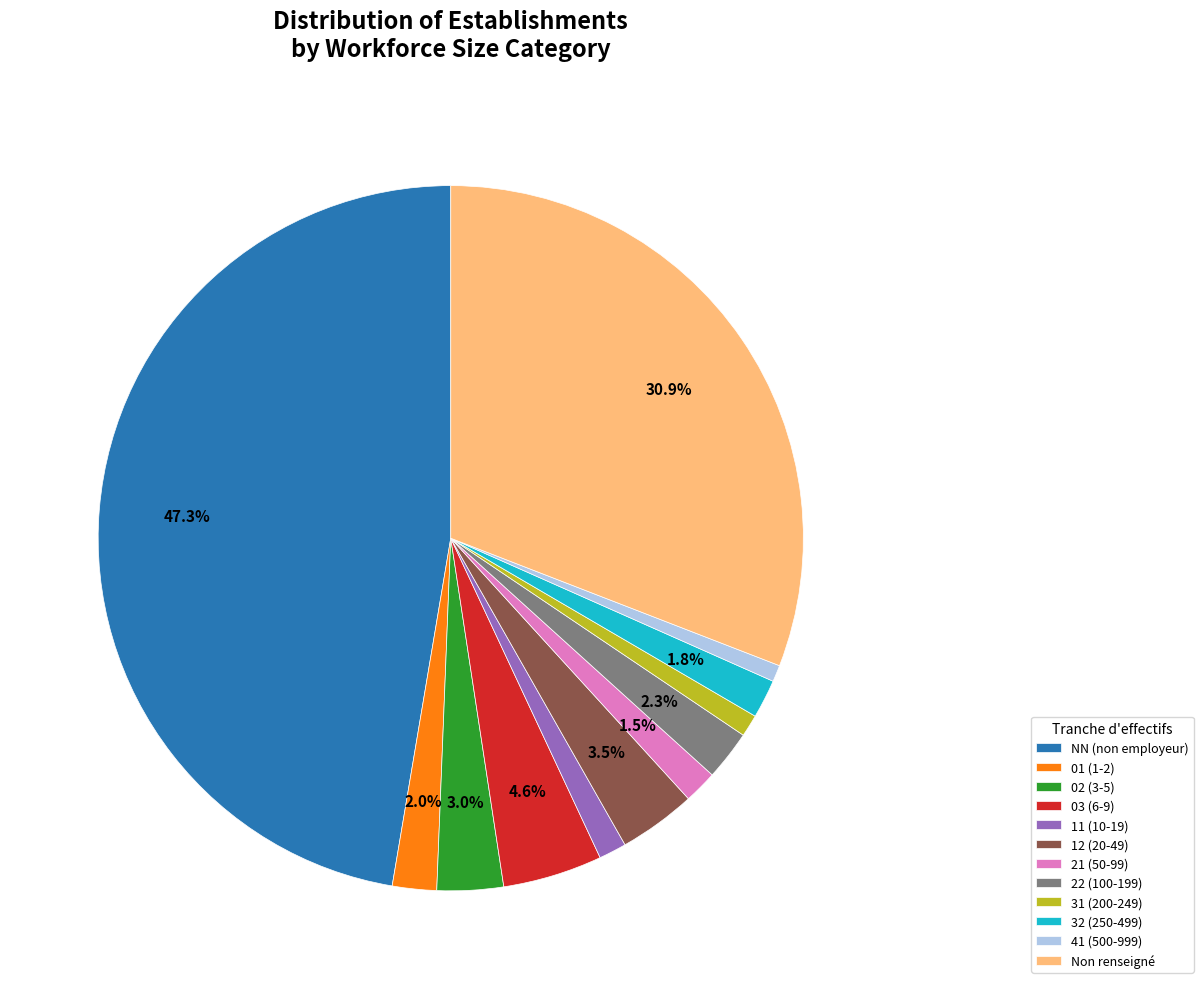

Does any single category account for the majority?

No